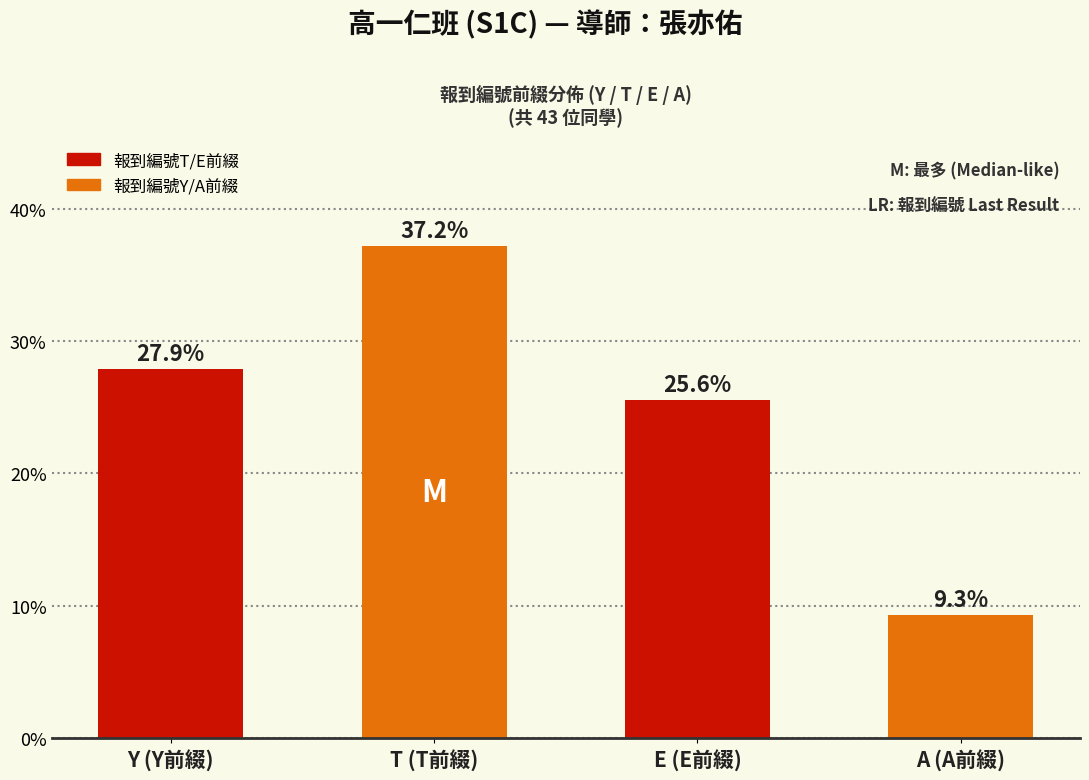

What is the greatest value displayed?

37.2